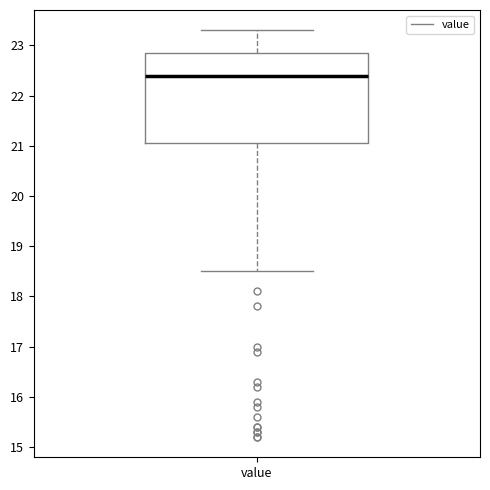

Where is the lower edge of the box for value on the y-axis? The values are not printed on the chart, so give them approximately, as read against the axis.

21.1